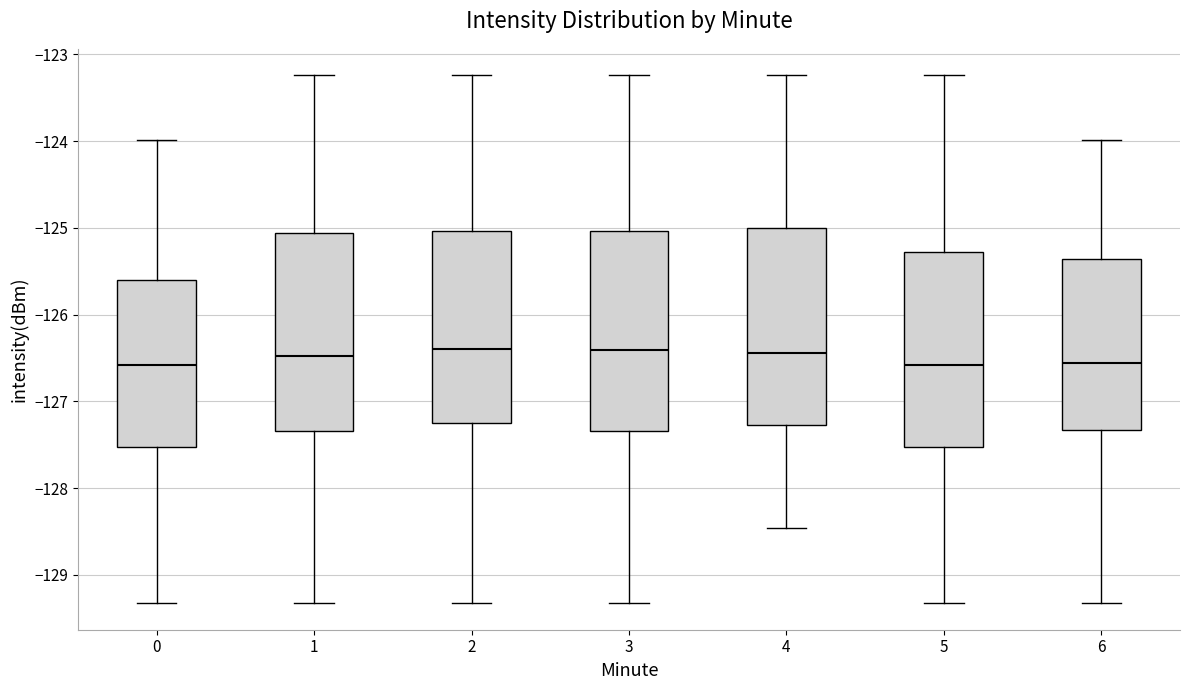

Reading left to right, transcribe this box plot: for each box, give where its median line is, the range the box spans, and where its two whiskers end, as read against the y-axis. The values are not printed on the chart, so give them approximately, as read against the axis.

0: median -126.6, box -127.5 to -125.6, whiskers -129.3 to -124.0
1: median -126.5, box -127.3 to -125.1, whiskers -129.3 to -123.2
2: median -126.4, box -127.2 to -125.0, whiskers -129.3 to -123.2
3: median -126.4, box -127.3 to -125.0, whiskers -129.3 to -123.2
4: median -126.4, box -127.3 to -125.0, whiskers -128.5 to -123.2
5: median -126.6, box -127.5 to -125.3, whiskers -129.3 to -123.2
6: median -126.6, box -127.3 to -125.4, whiskers -129.3 to -124.0